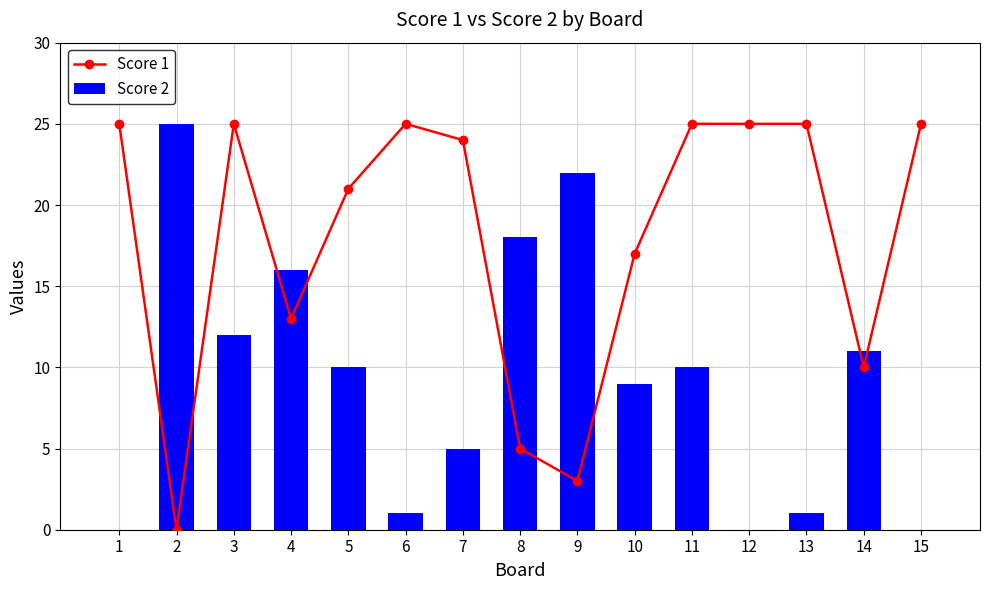

Reading left to right, list all the values displayed in this chart.

Score 1: 25	0	25	13	21	25	24	5	3	17	25	25	25	10	25
Score 2: 0	25	12	16	10	1	5	18	22	9	10	0	1	11	0